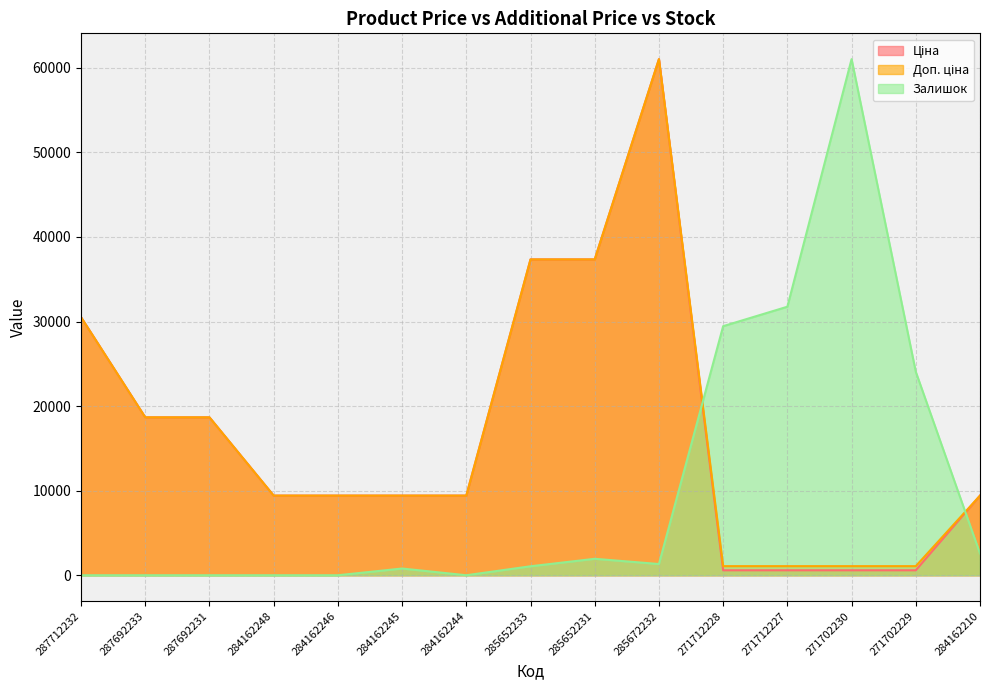

How many data points does each series have?

15